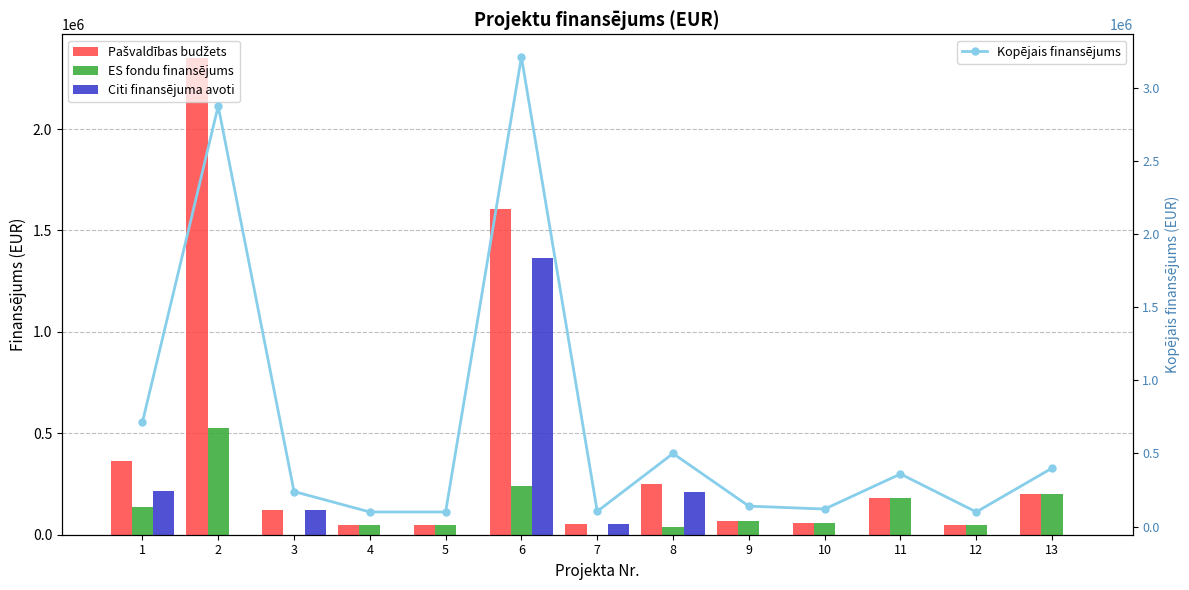

What is the average value of the Pašvaldības budžets series?

415280.8